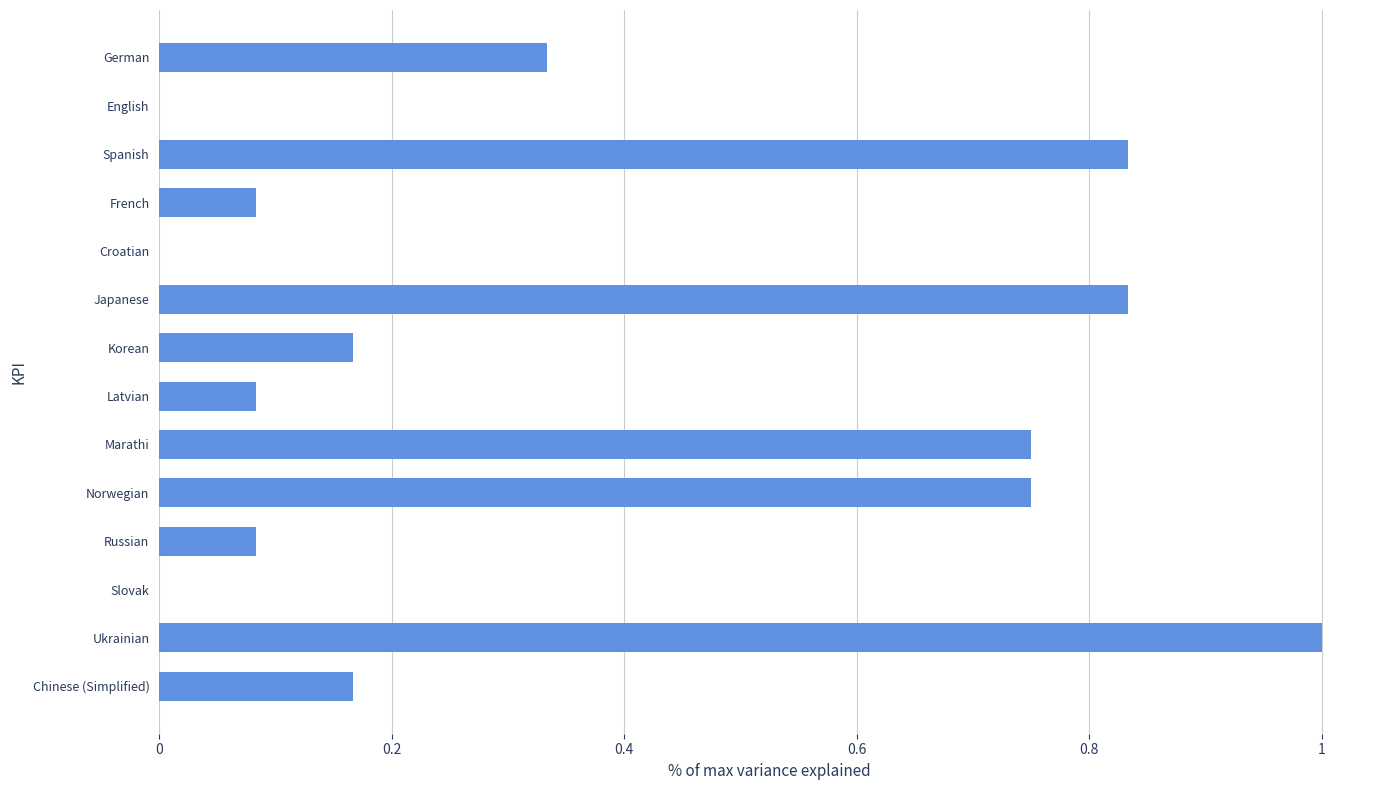

What is the sum of all values?

5.1